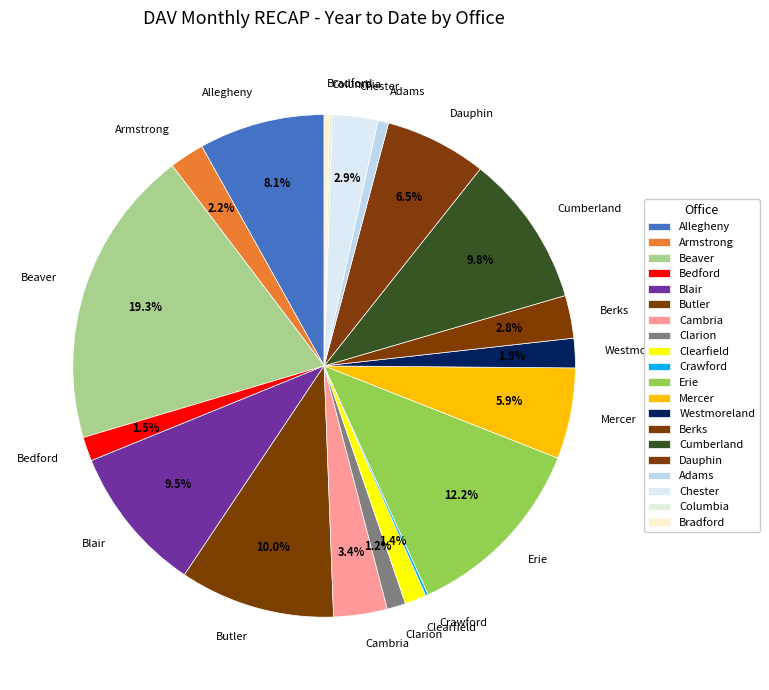

What portion of the pie excludes Chester?

97.1%